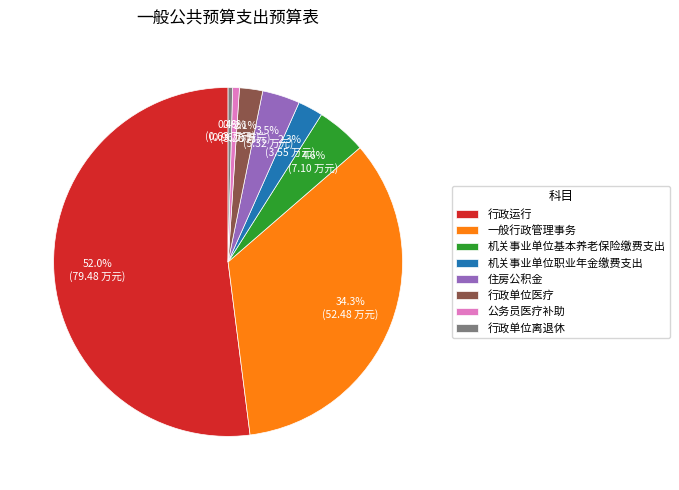

Which category accounts for the majority?

行政运行